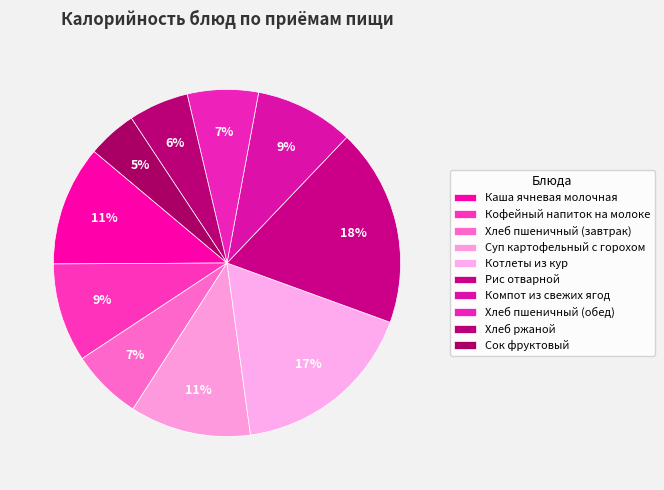

How many segments does this pie chart have?

10